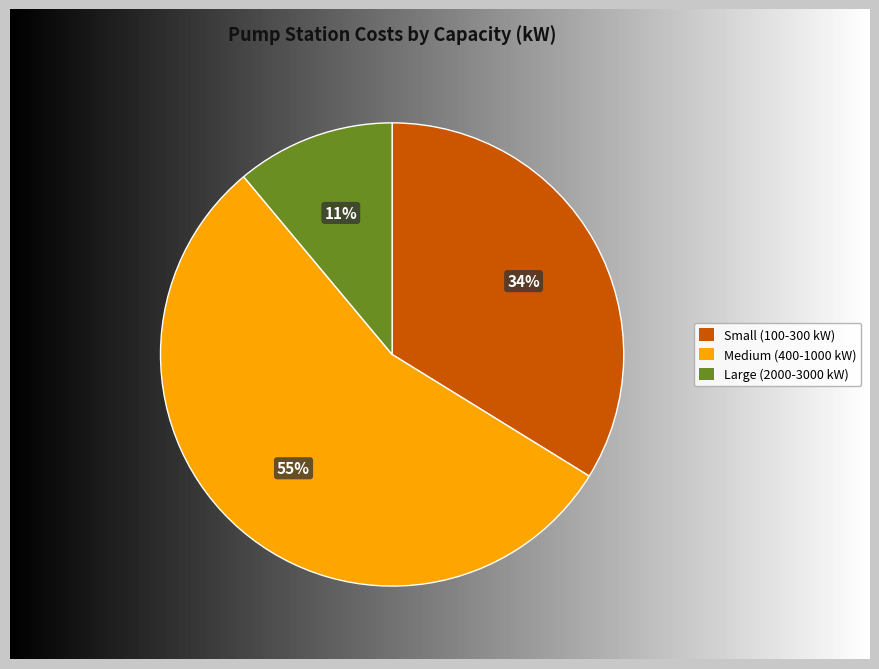

To the nearest percent, what is the difference between the largest and smallest slice percentages?

44%